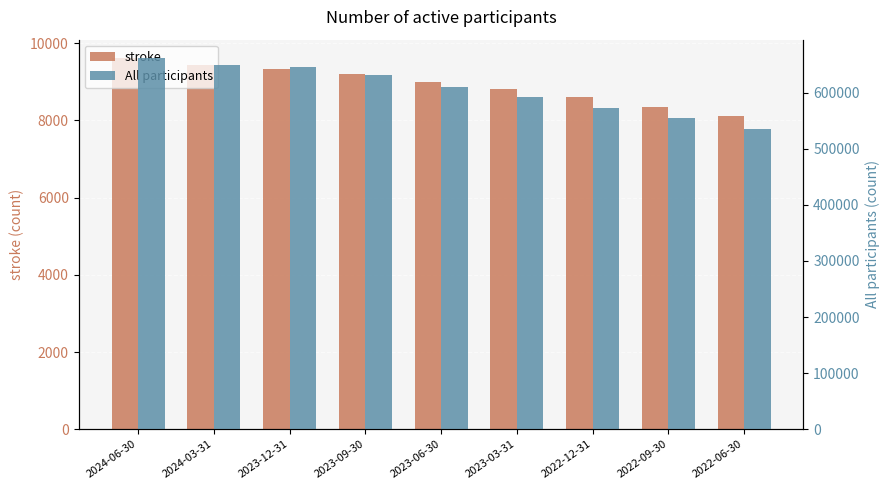

Rank the categories by stroke value from lowest to highest.

2022-06-30, 2022-09-30, 2022-12-31, 2023-03-31, 2023-06-30, 2023-09-30, 2023-12-31, 2024-03-31, 2024-06-30